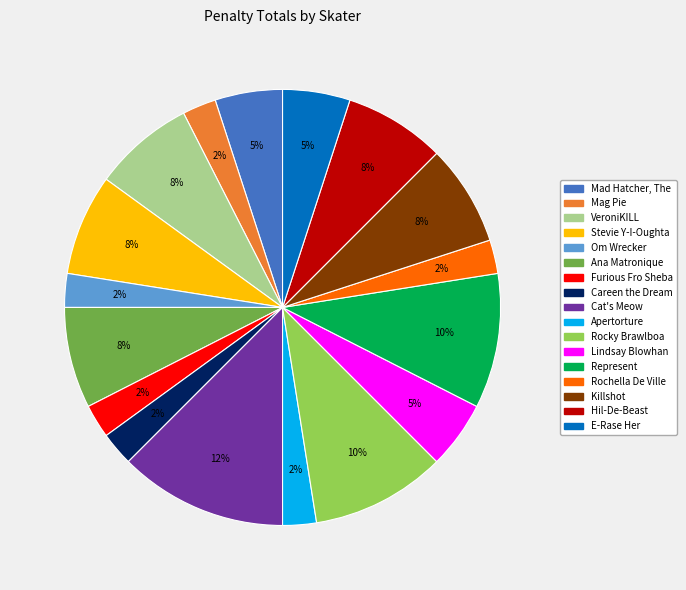

Between Mad Hatcher, The and Rochella De Ville, which is larger?

Mad Hatcher, The